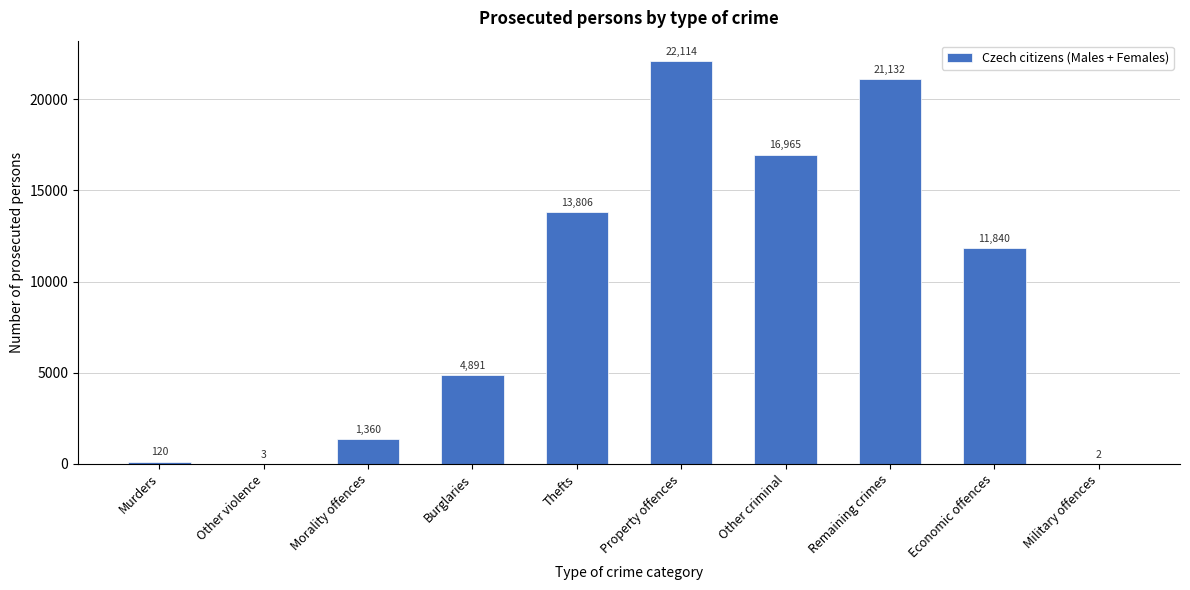

Reading right to left, transcribe all the data shown in this chart.

Military offences=2	Economic offences=11840	Remaining crimes=21132	Other criminal=16965	Property offences=22114	Thefts=13806	Burglaries=4891	Morality offences=1360	Other violence=3	Murders=120